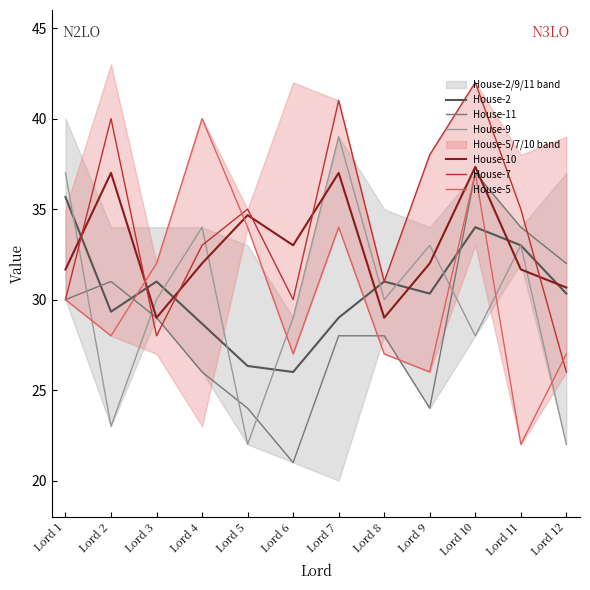

How many data points does each series have?

12